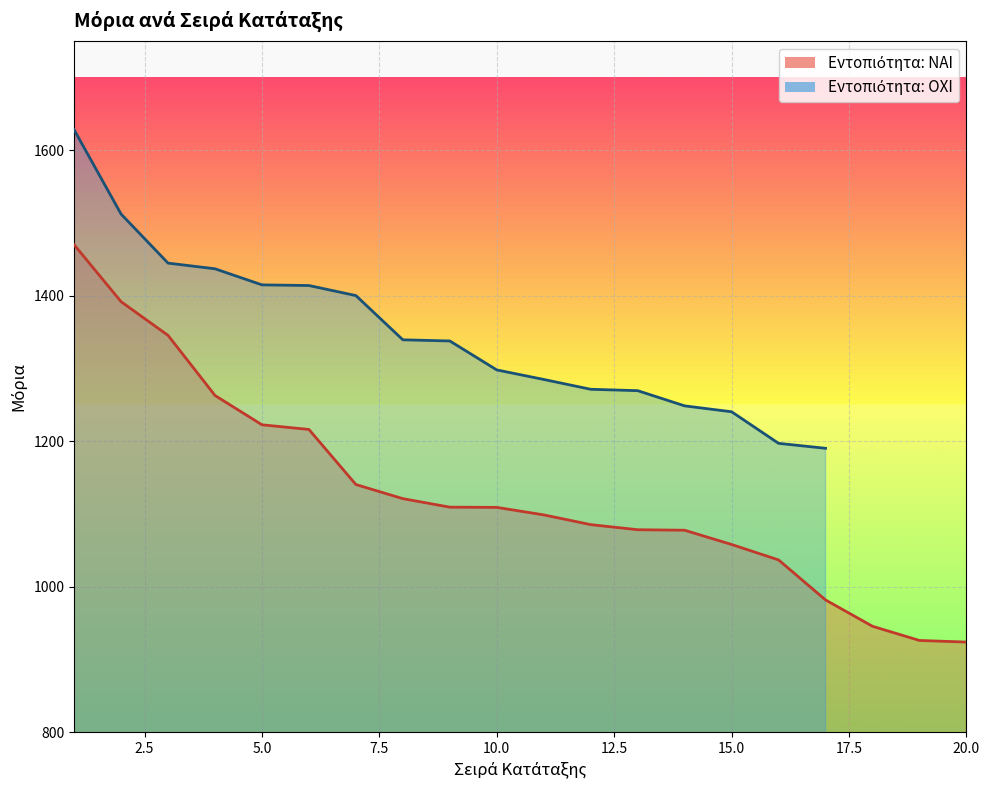

True or false: there are more than 0 points higher than both neighbors.

False